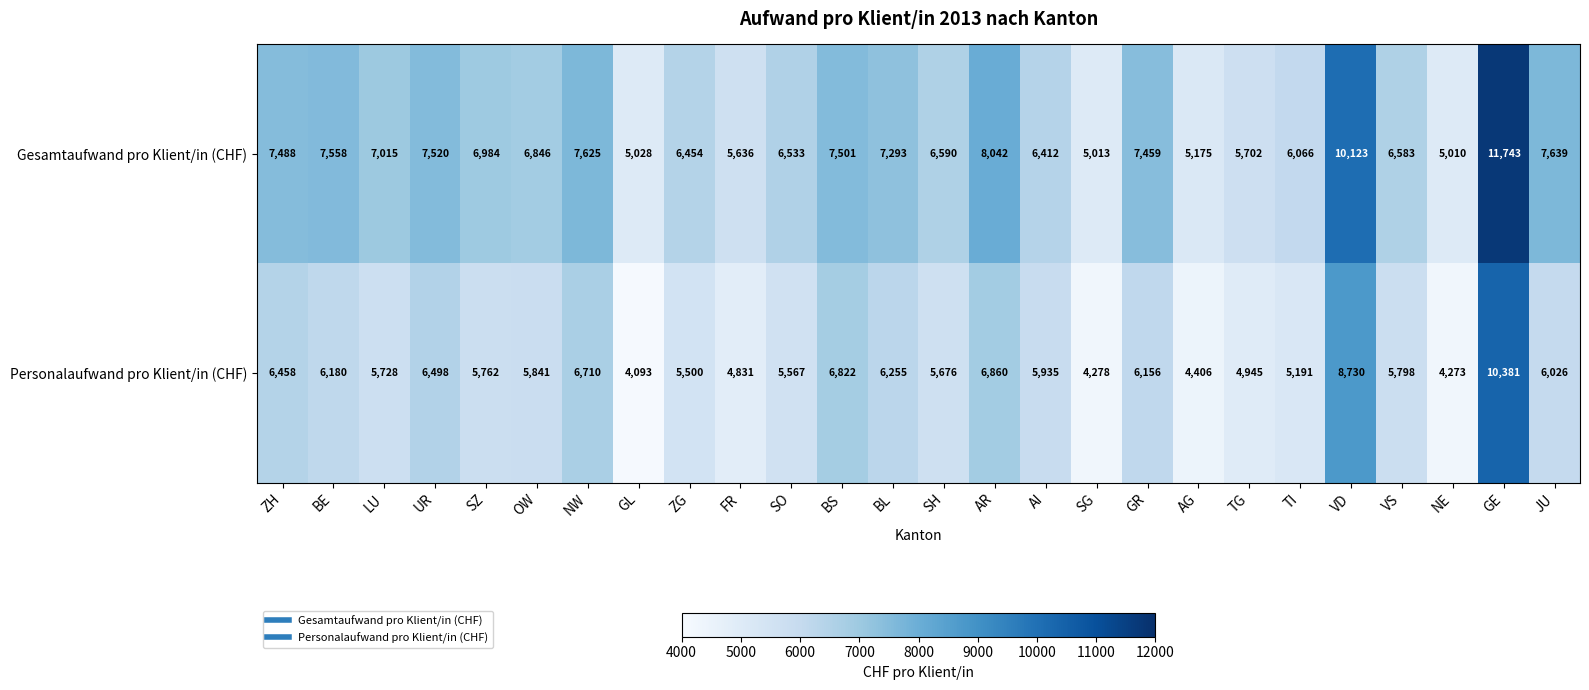

How many values in the Gesamtaufwand pro Klient/in (CHF) series are below 6984?

13